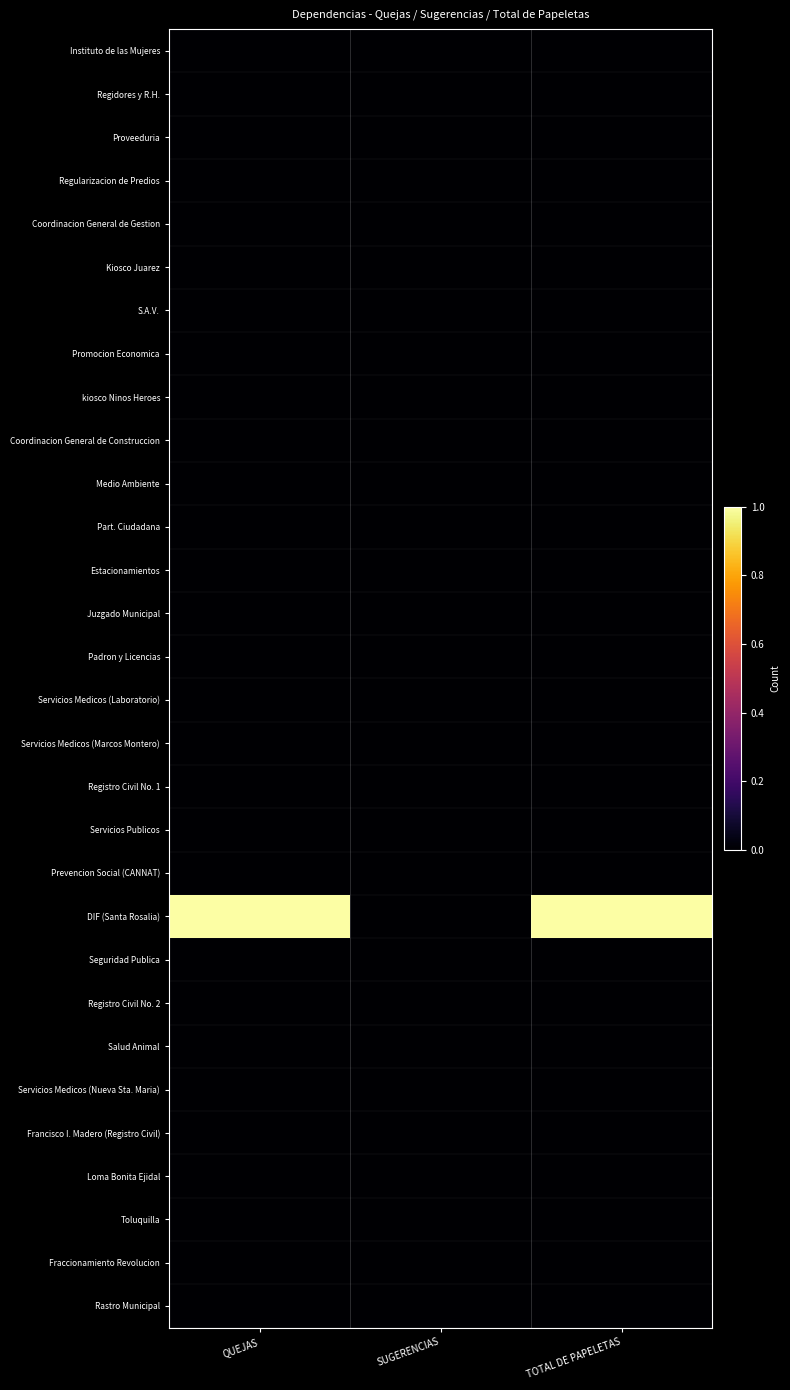

At which category is the sum across all series the highest?

QUEJAS